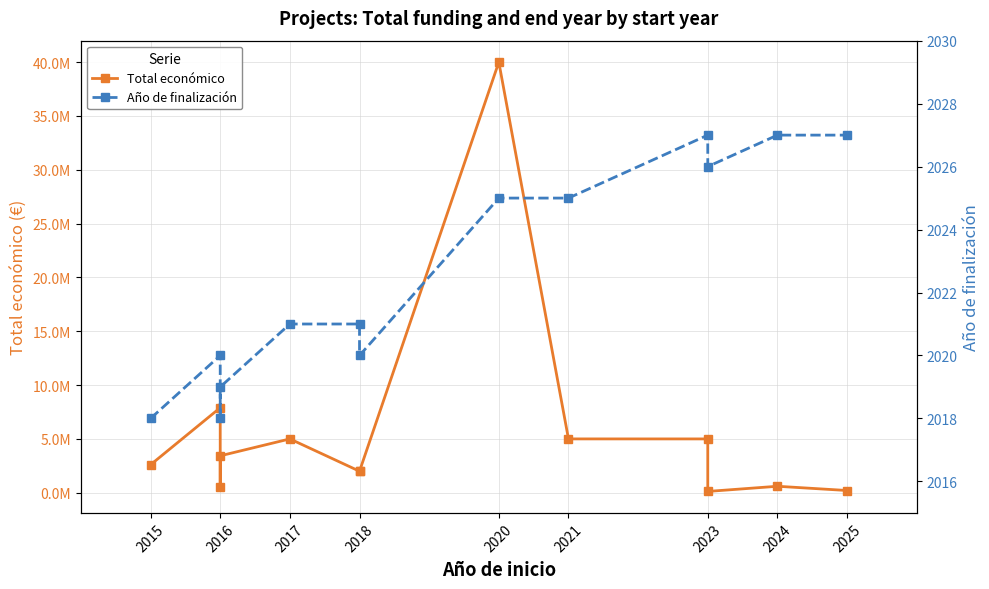

At which category does the chart reach its minimum across all series?

2015